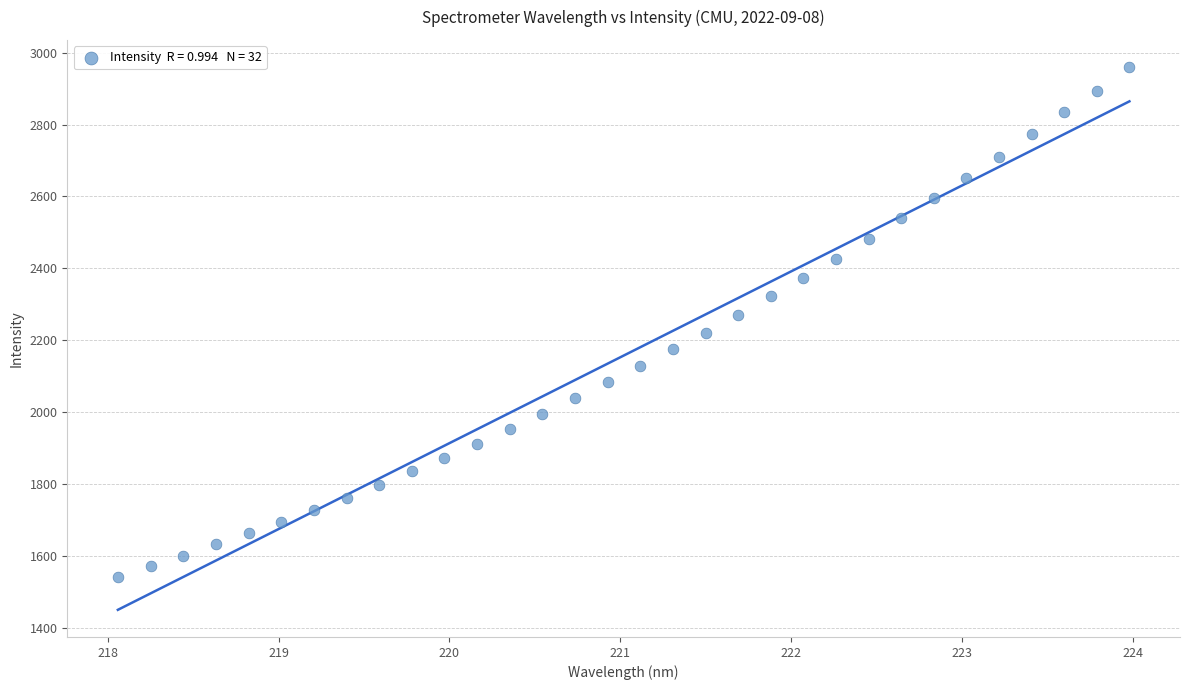

What is the range of Y values (max minus min)?

1416.3